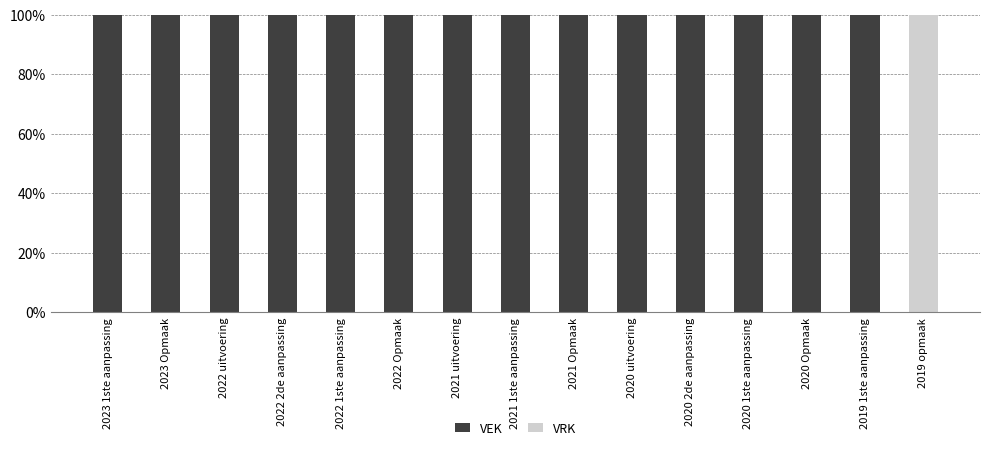

The VEK series shows 63 at 2023 Opmaak. True or false?

False